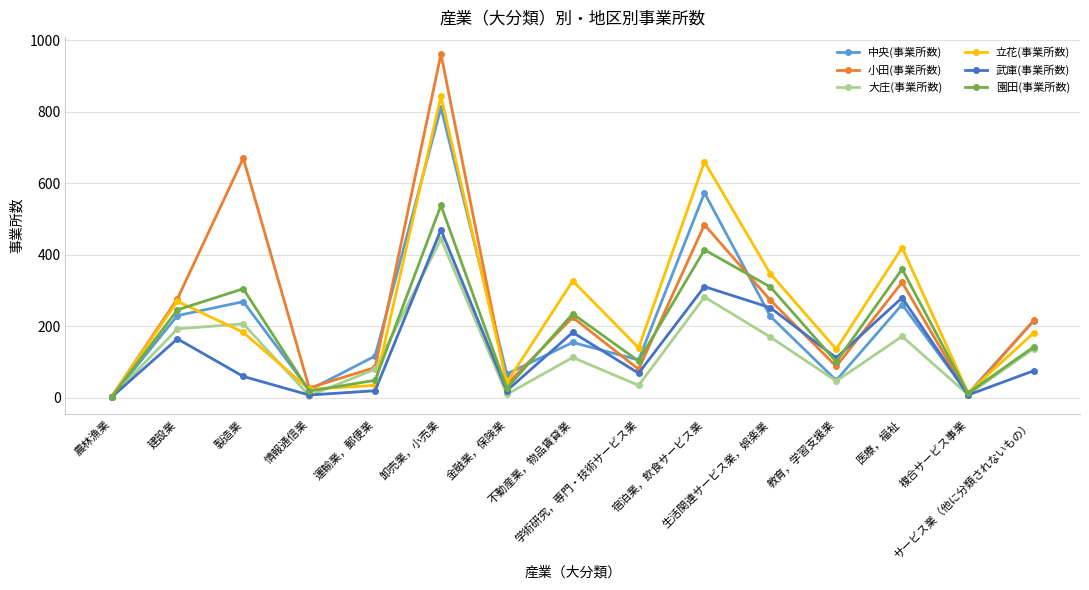

Is it true that 中央(事業所数) equals 345 at 卸売業，小売業?

False